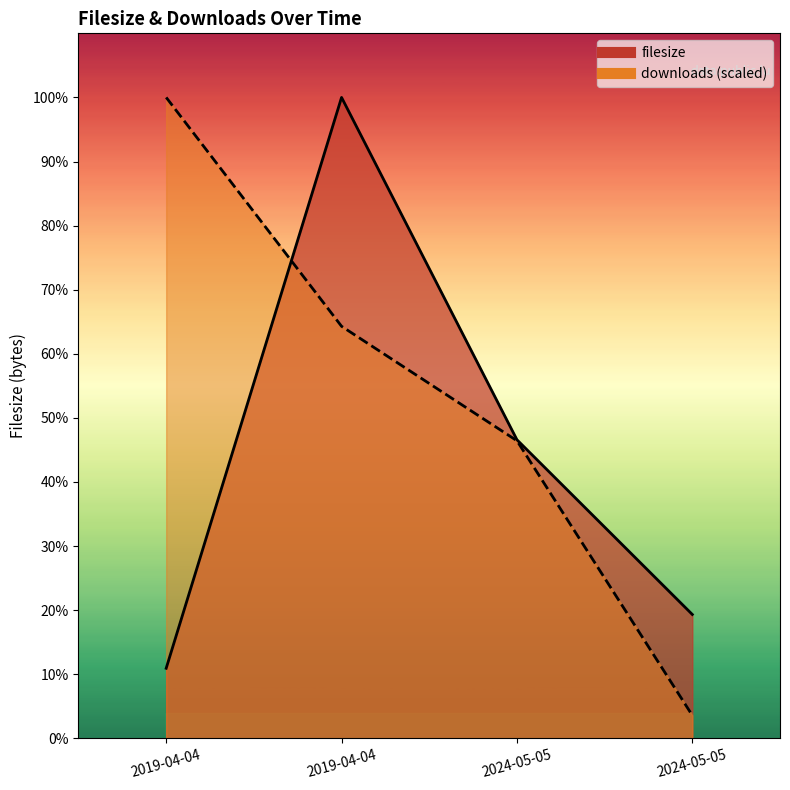

True or false: filesize and downloads intersect in this chart.

True